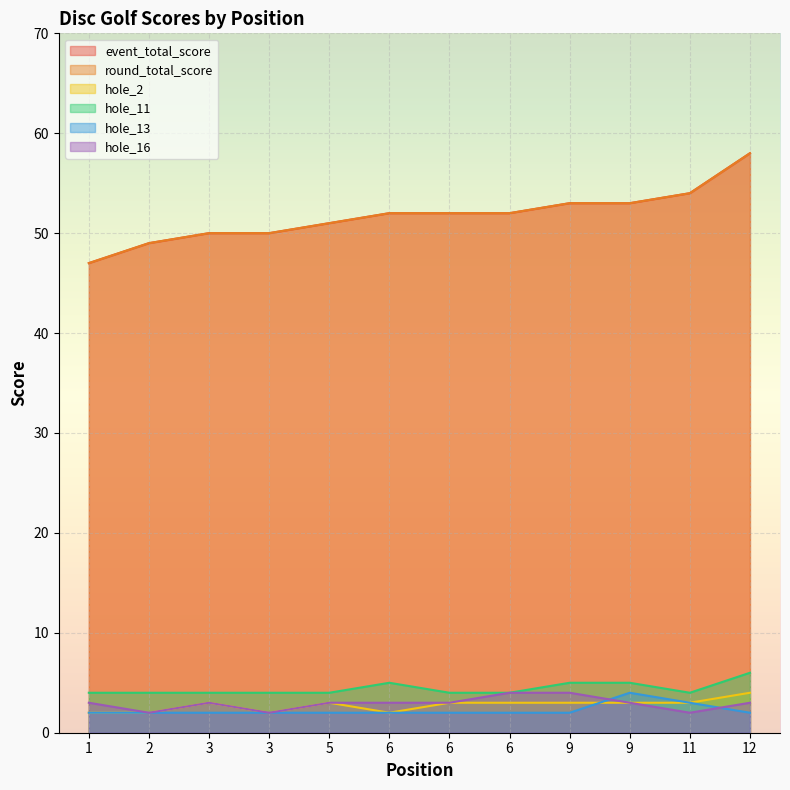

At which category is the sum across all series the highest?

12